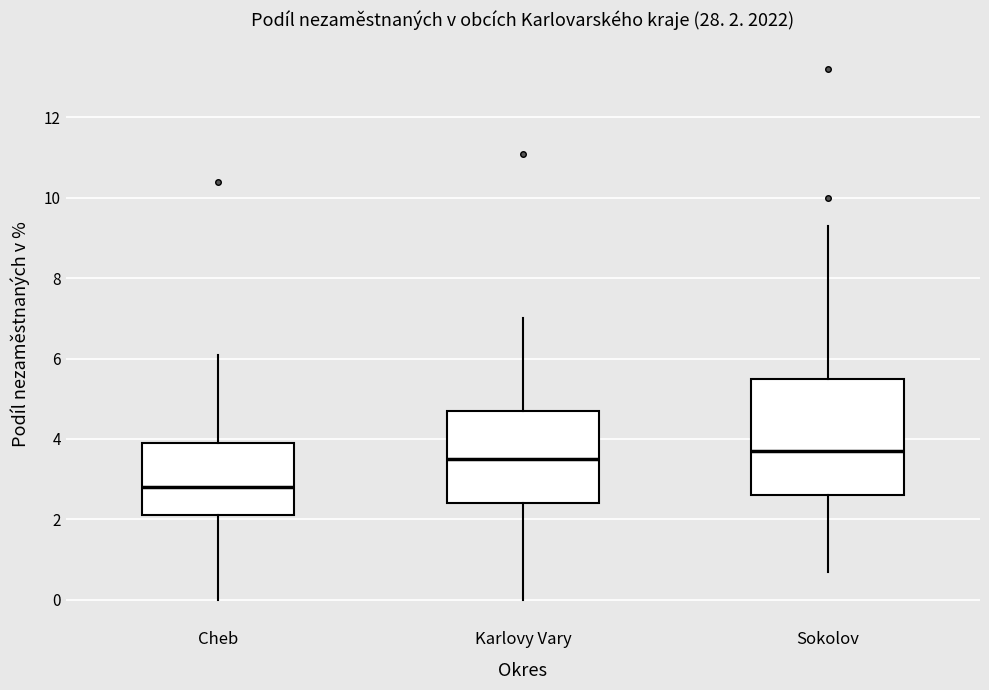

Which box's median line is the highest?

Sokolov